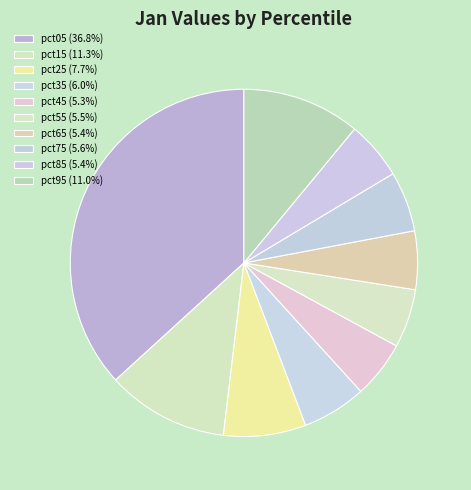

Which category has the biggest portion of the pie?

pct05